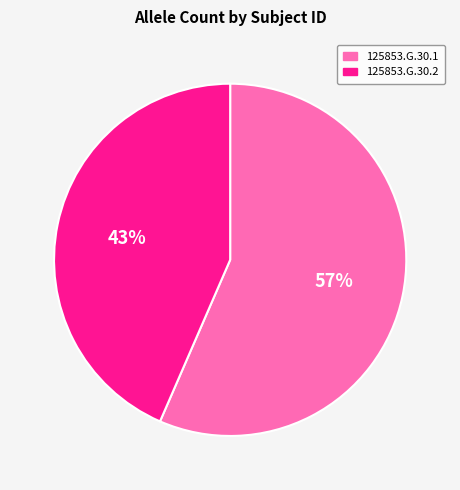

Rank the categories by value from lowest to highest.

125853.G.30.2, 125853.G.30.1